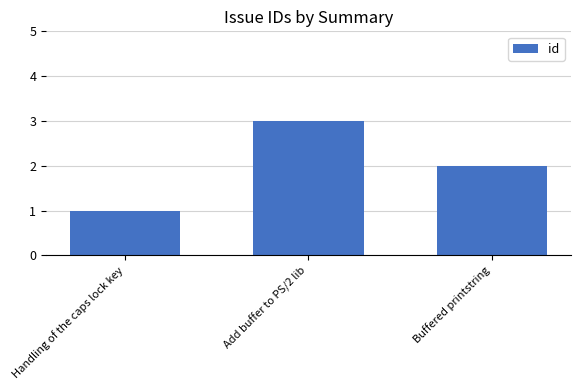

List the labels in order of value, largest first.

Add buffer to PS/2 lib, Buffered printstring, Handling of the caps lock key